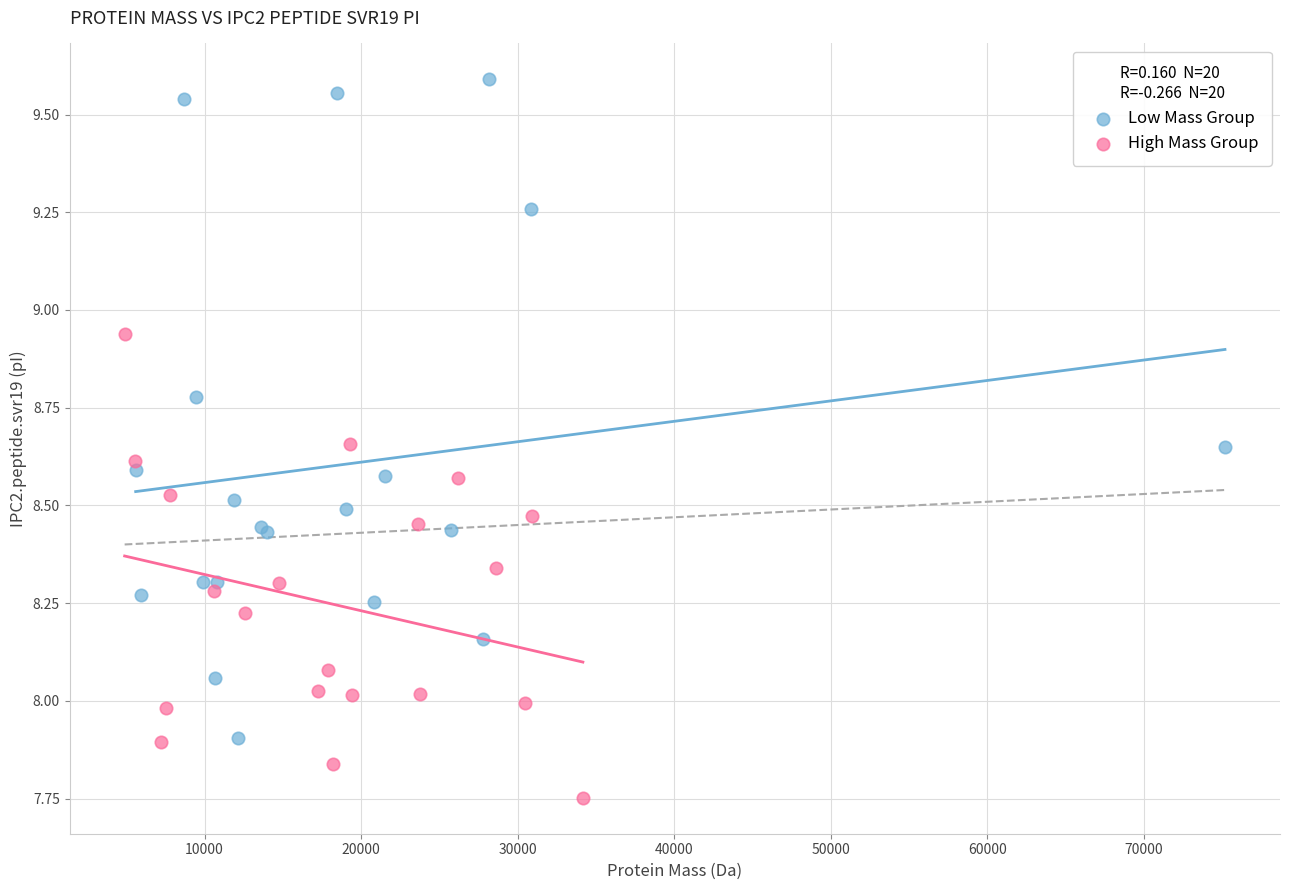

Which series reaches the maximum Y coordinate?

Low Mass Group